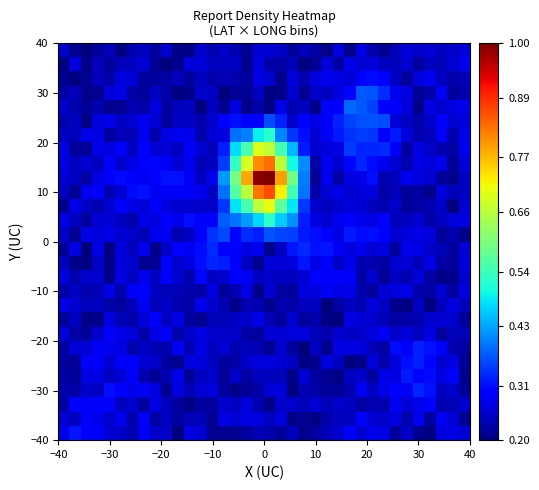

At how many categories does at least one series exceed 0?

36